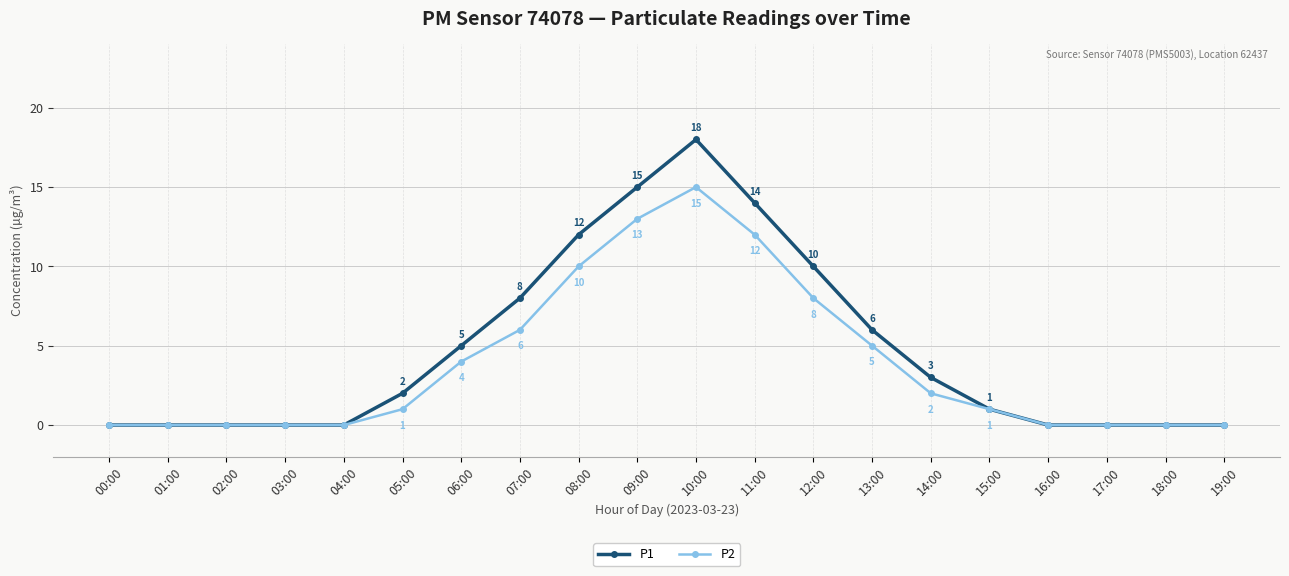

Which category has the highest value across all series?

10:00